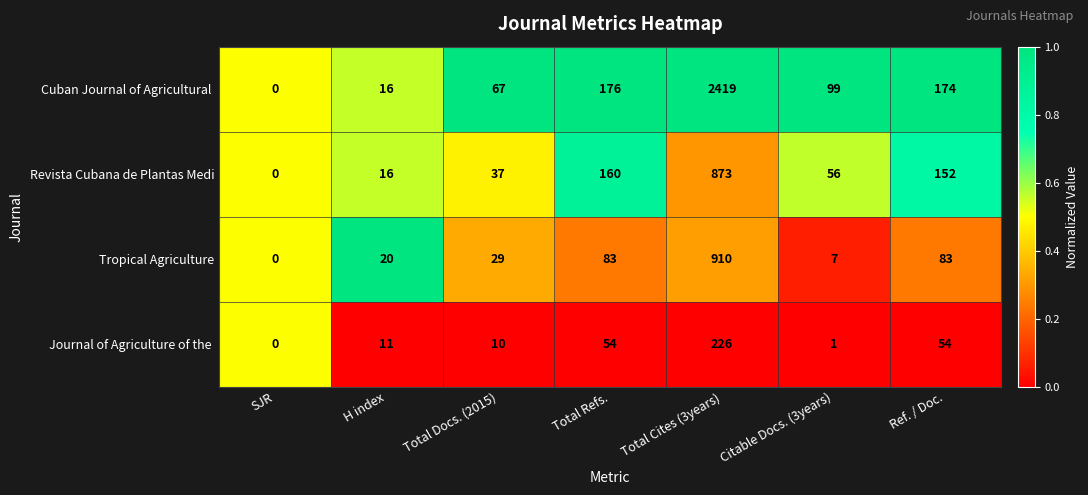

Is it true that Tropical Agriculture equals 83 at Ref. / Doc.?

True